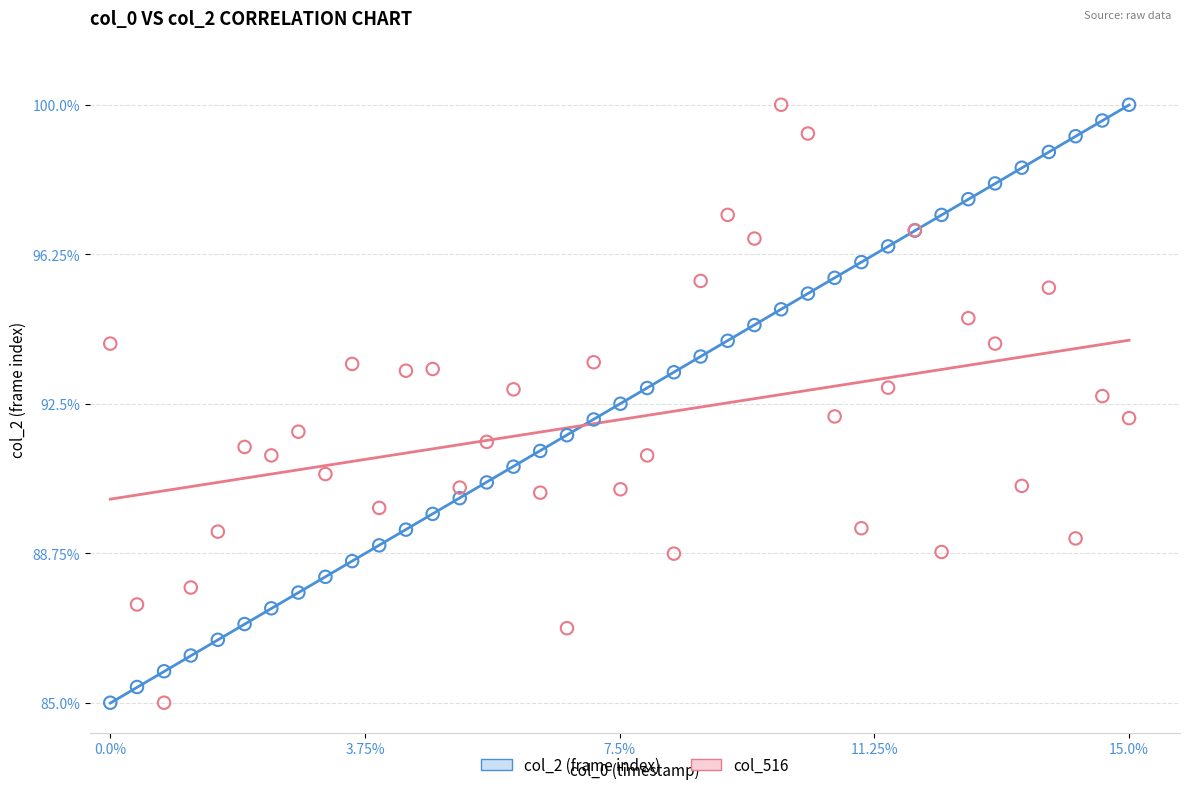

What are all the series names shown in the legend?

col_2 (frame index), col_516